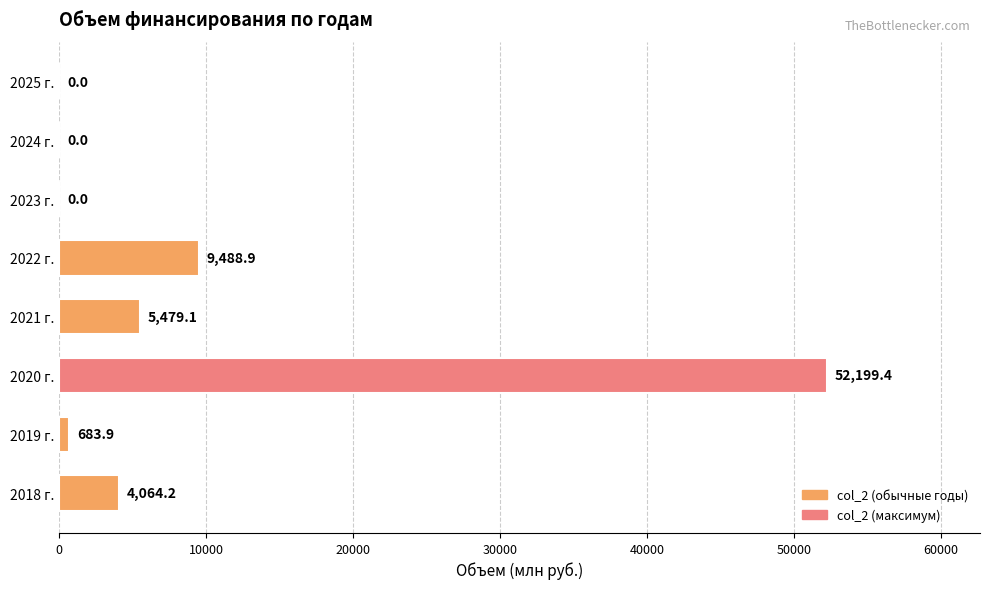

At which label is the value closest to 26099?

2022 г.